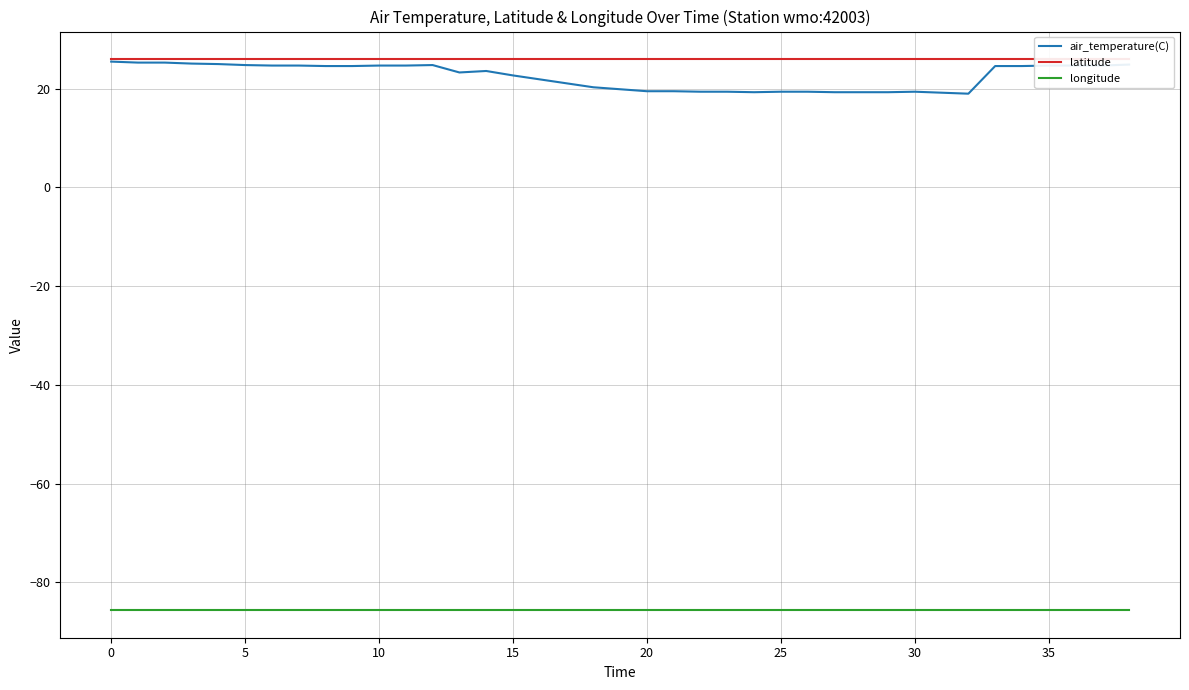

Is the value of longitude at 33 greater than the value of latitude at 12?

No